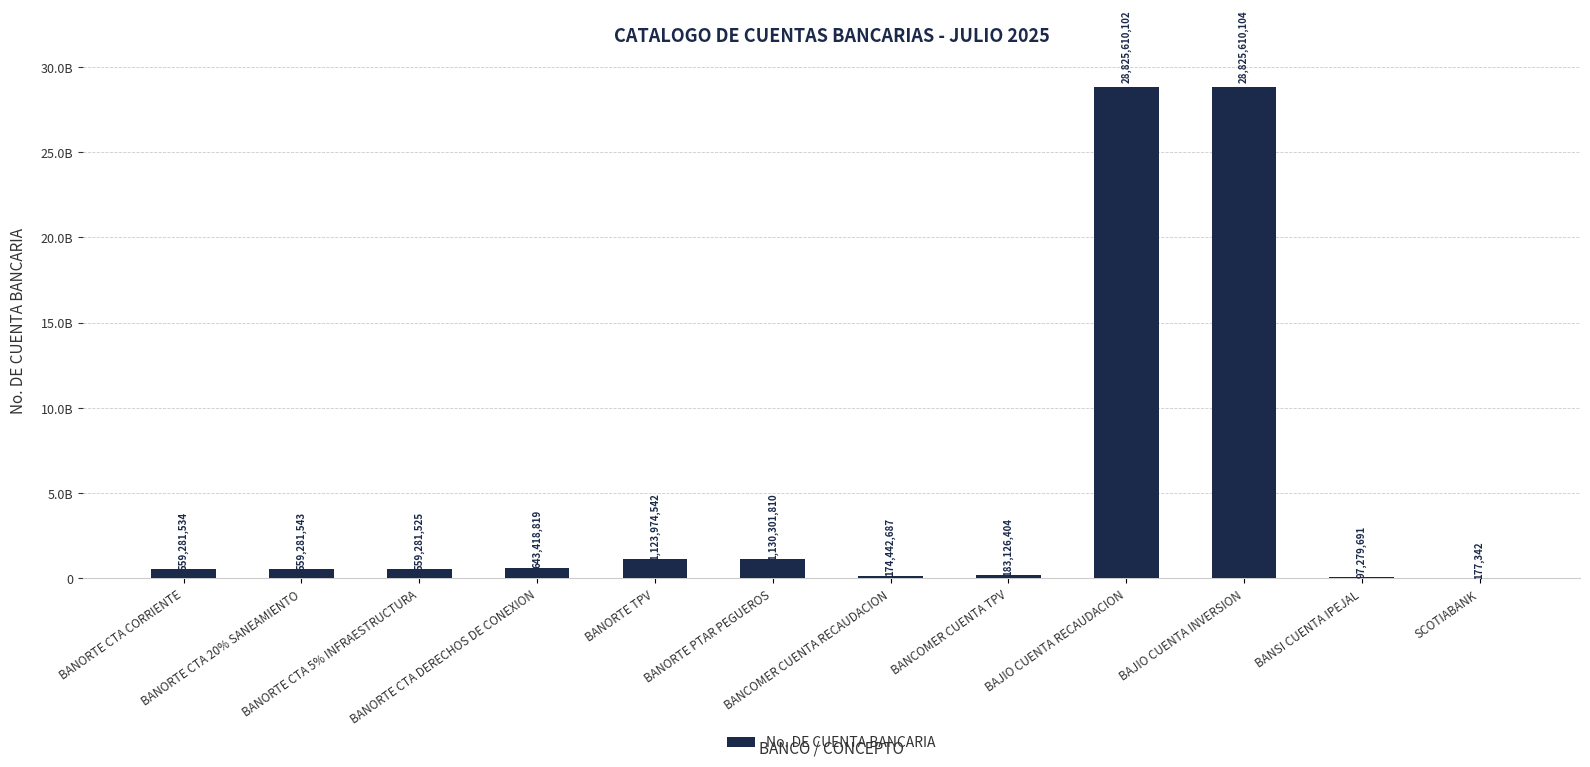

What is the greatest value displayed?

28825610104